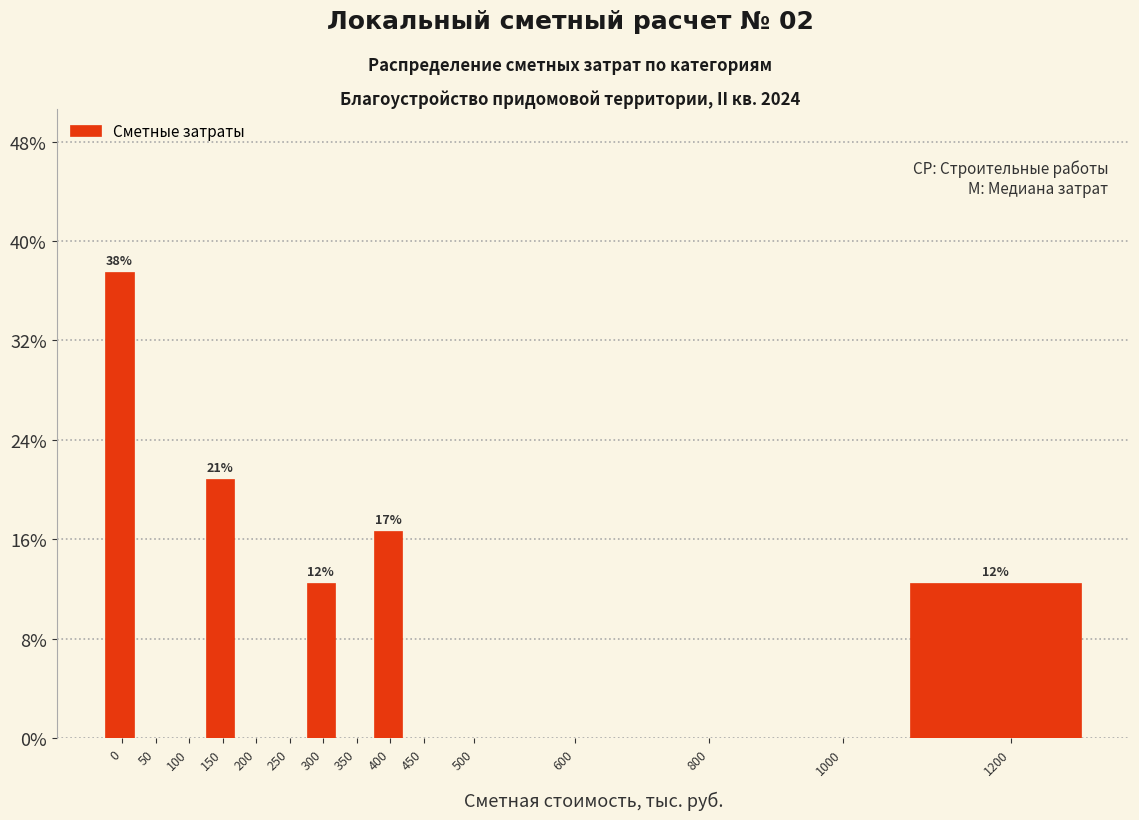

Reading right to left, list all the values displayed in this chart.

1200=12.5	1000=0.0	800=0.0	600=0.0	500=0.0	450=0.0	400=16.7	350=0.0	300=12.5	250=0.0	200=0.0	150=20.8	100=0.0	50=0.0	0=37.5